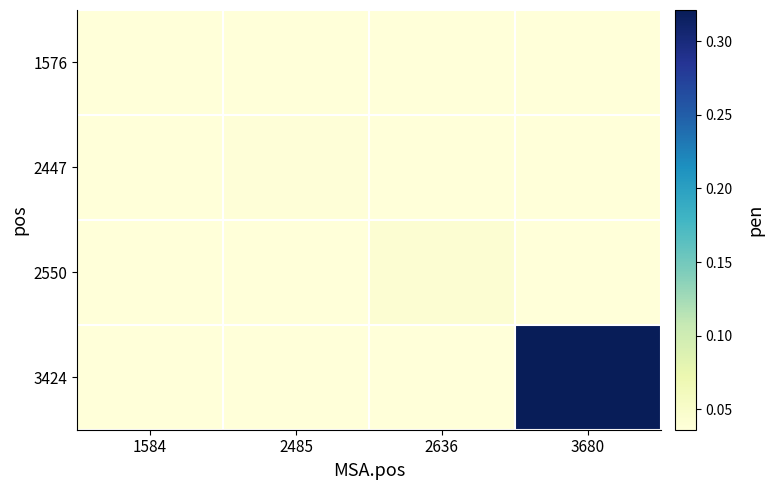

Which category has the lowest value across all series?

1584